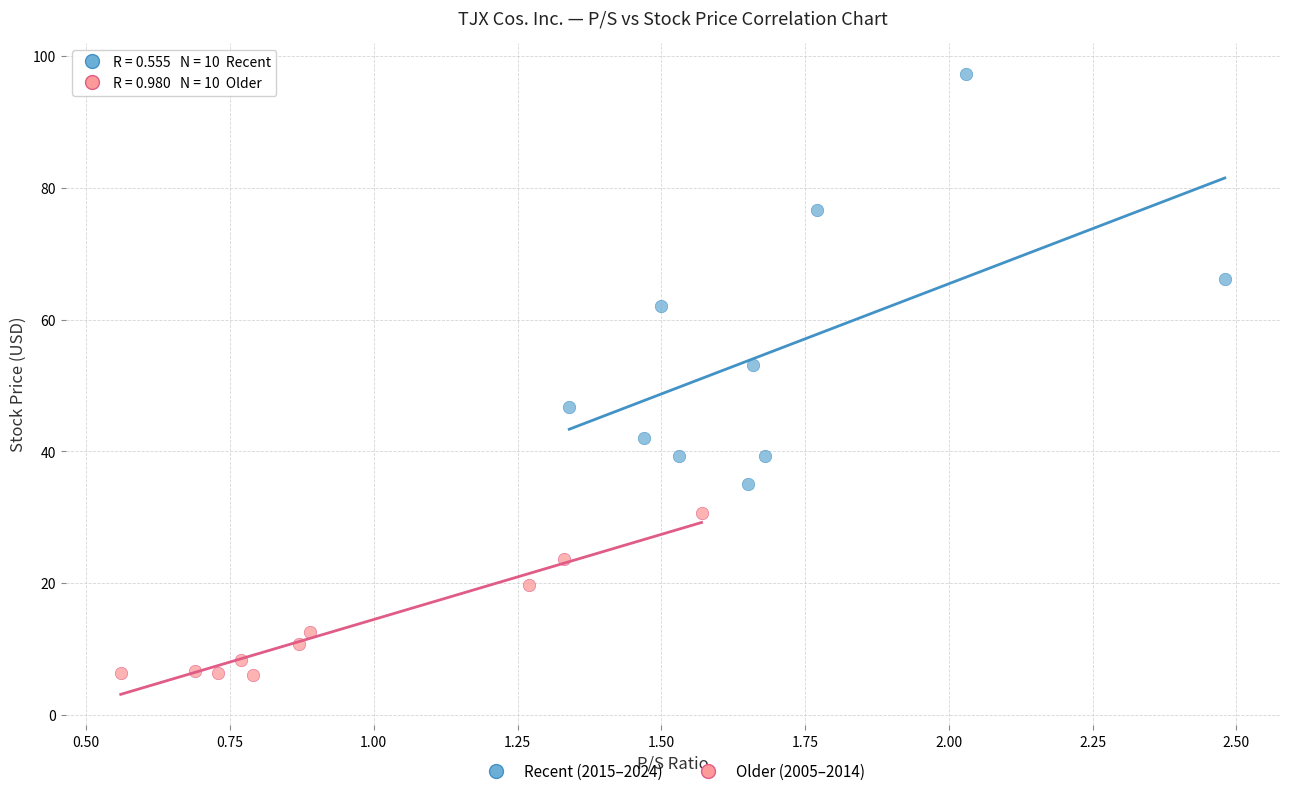

Which series has the widest spread of Y values?

Recent (2015–2024)